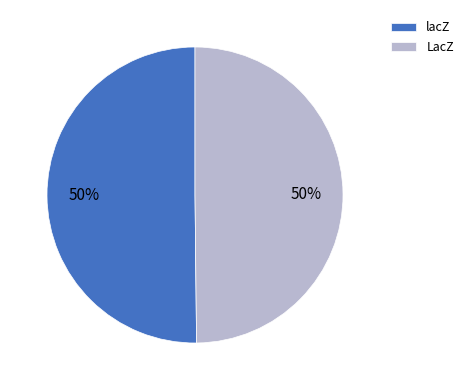

Is it true that lacZ is 61% of the pie?

False